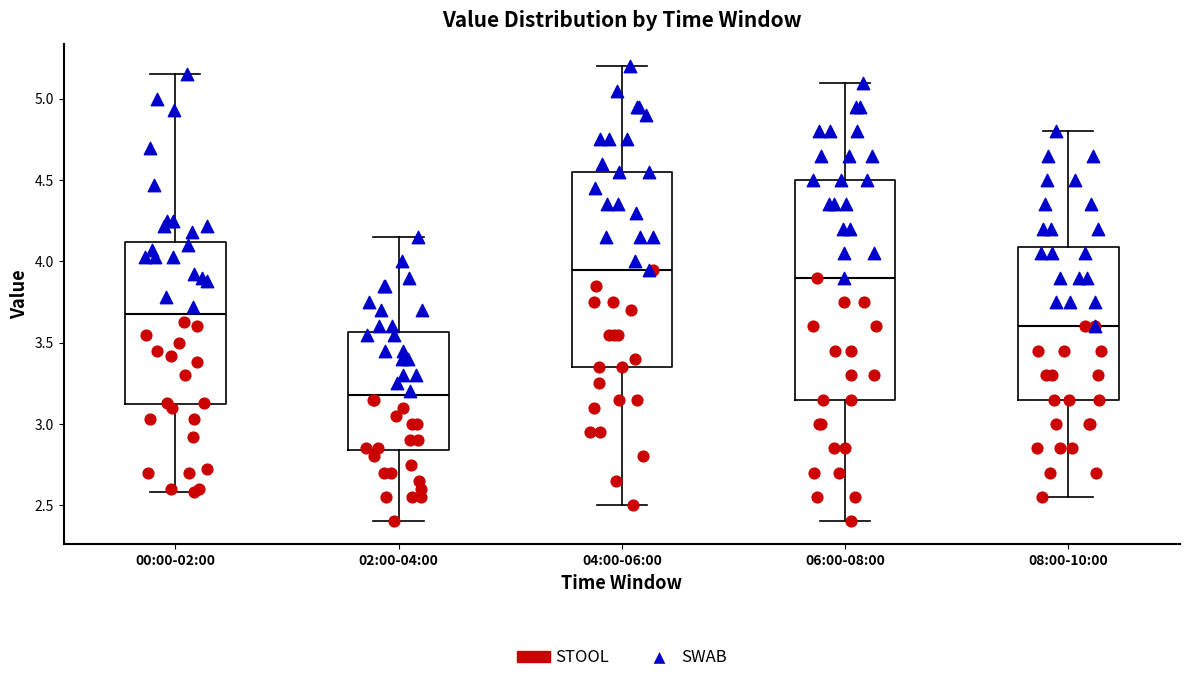

Comparing the boxes themselves (not the whiskers), which one is the tallest?

06:00-08:00